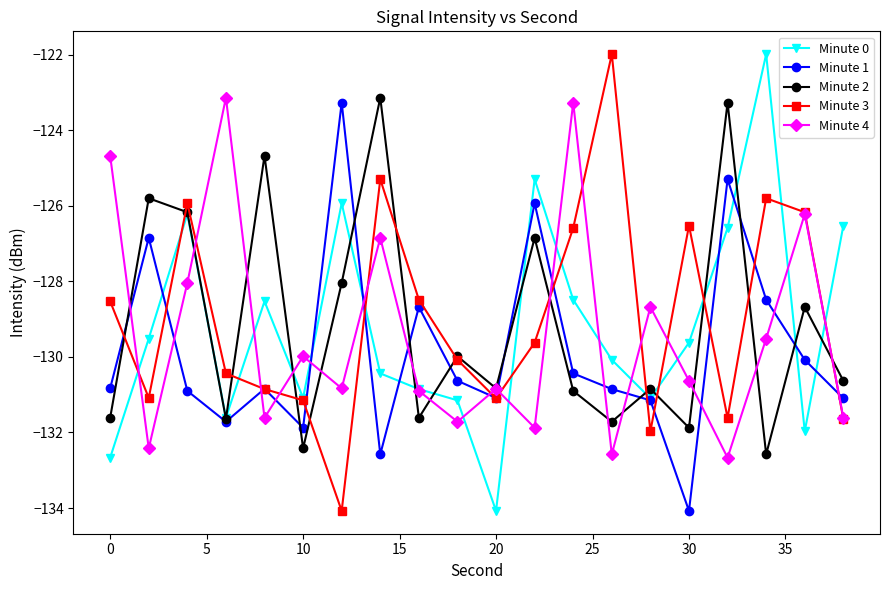

True or false: Minute 1 and Minute 4 cross at least once.

True